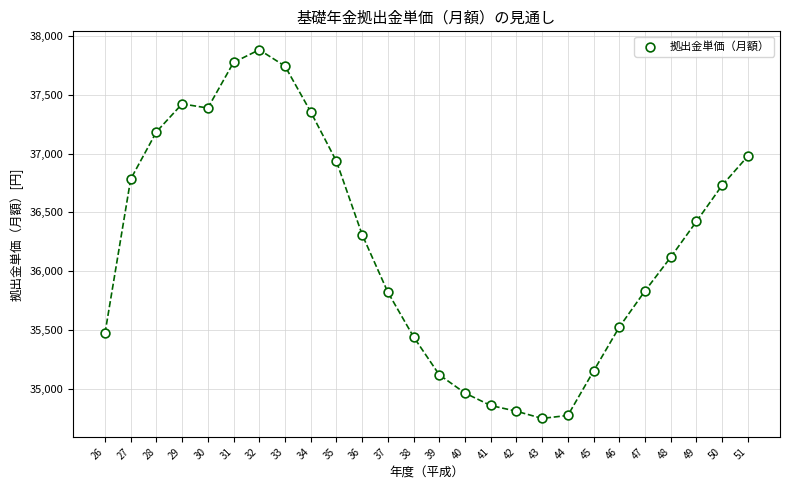

What is the range of X values (max minus min)?

25.0